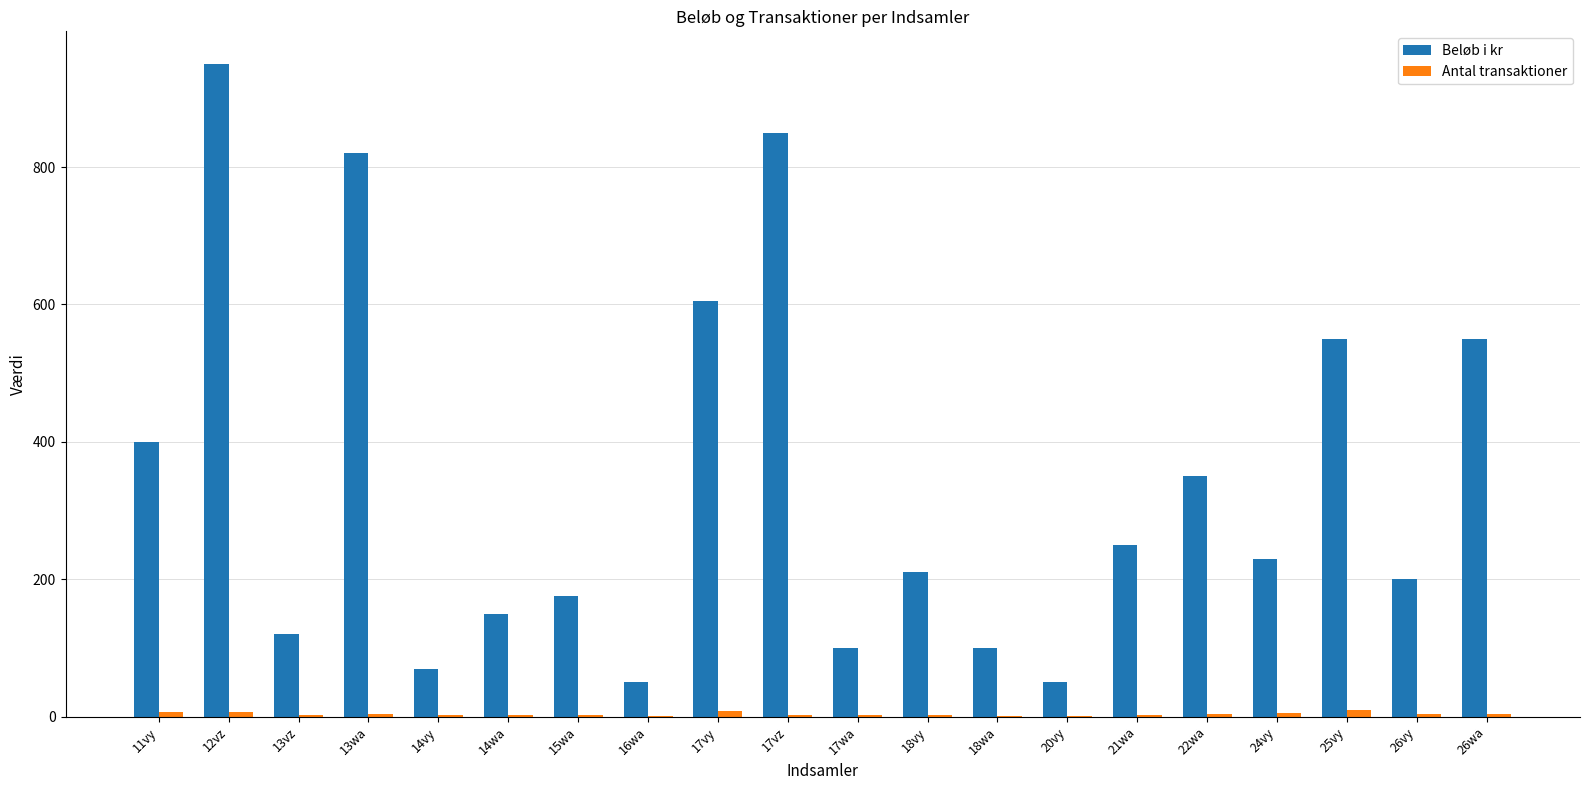

At which category is the sum across all series the highest?

12vz